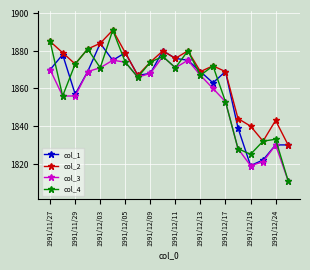

Which series has the largest range (max minus min)?

col_4